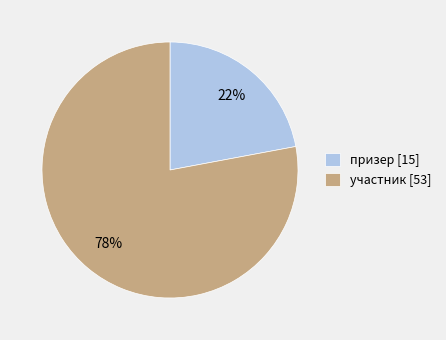

To the nearest percent, what is the average slice percentage?

50%